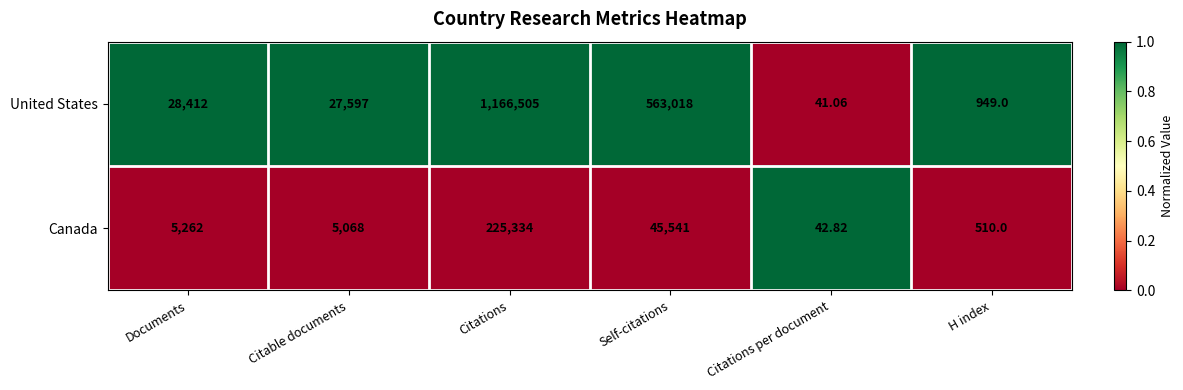

Rank the categories by Canada value from highest to lowest.

Citations, Self-citations, Documents, Citable documents, H index, Citations per document